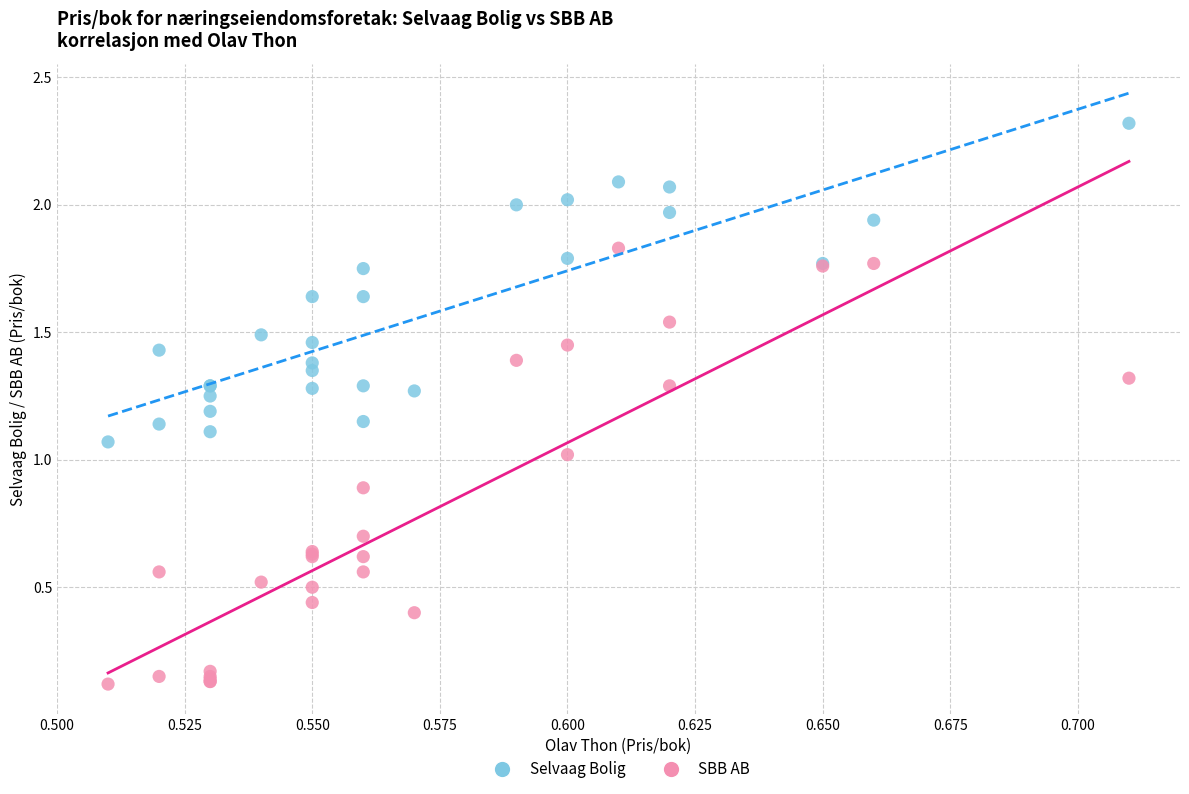

Which series contains the lowest Y value?

SBB AB